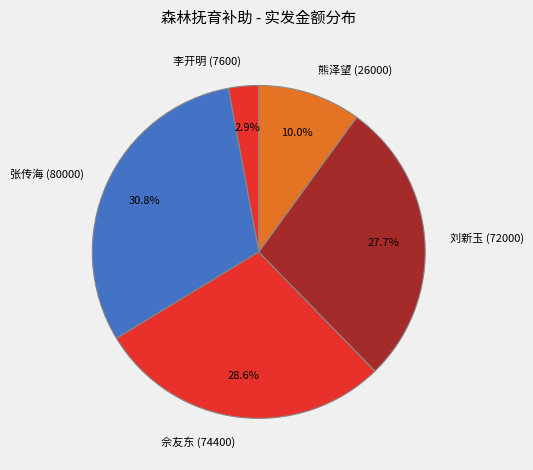

Which has a higher value, 张传海 (80000) or 佘友东 (74400)?

张传海 (80000)